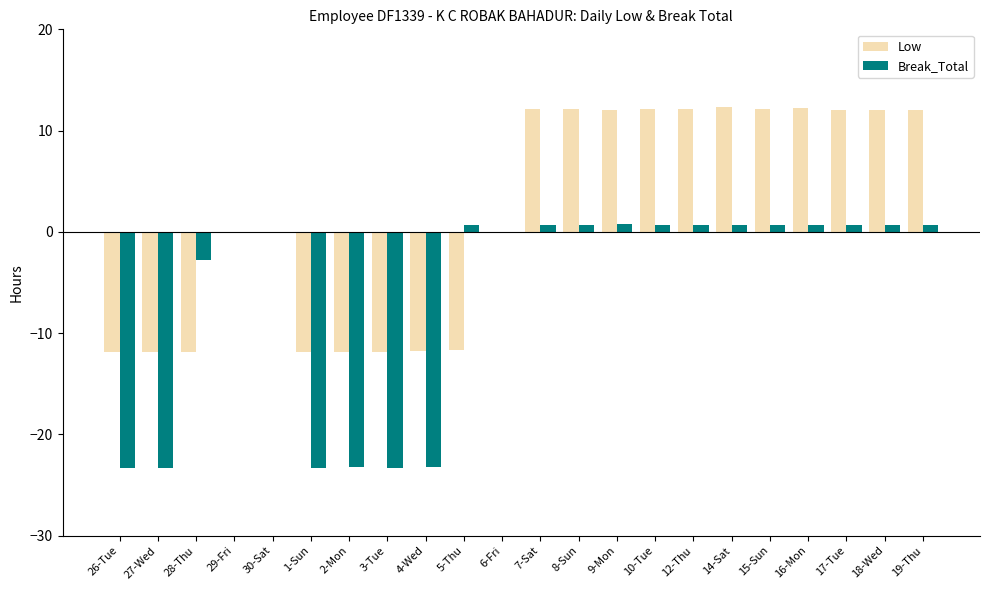

What is the maximum value shown in the chart?

12.3